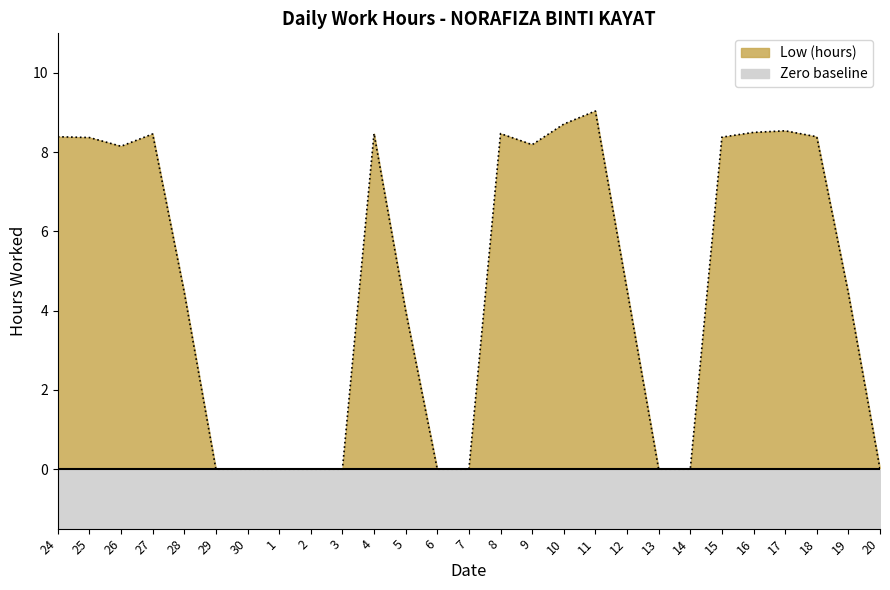

What is the difference between the second highest and minimum values?

8.7